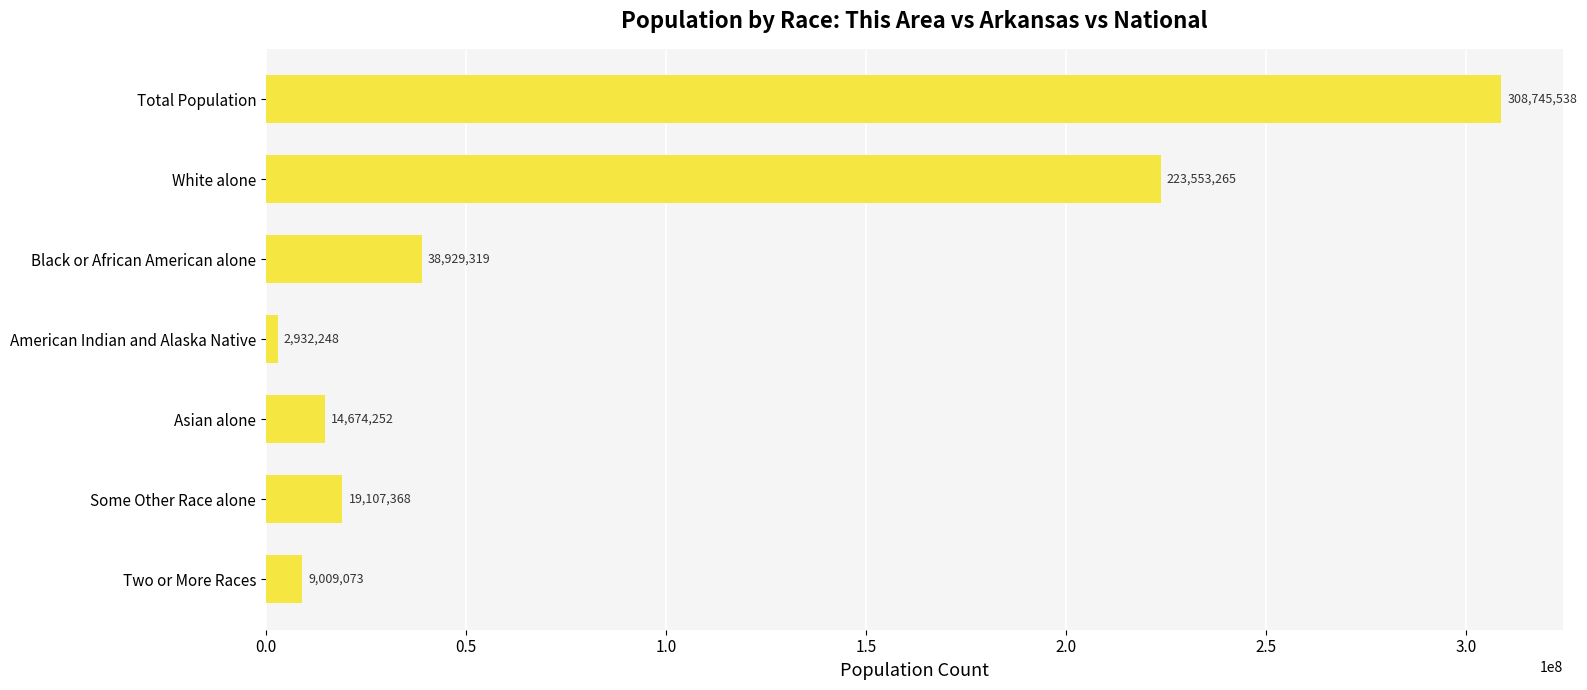

Which category has the lowest value across all series?

American Indian and Alaska Native